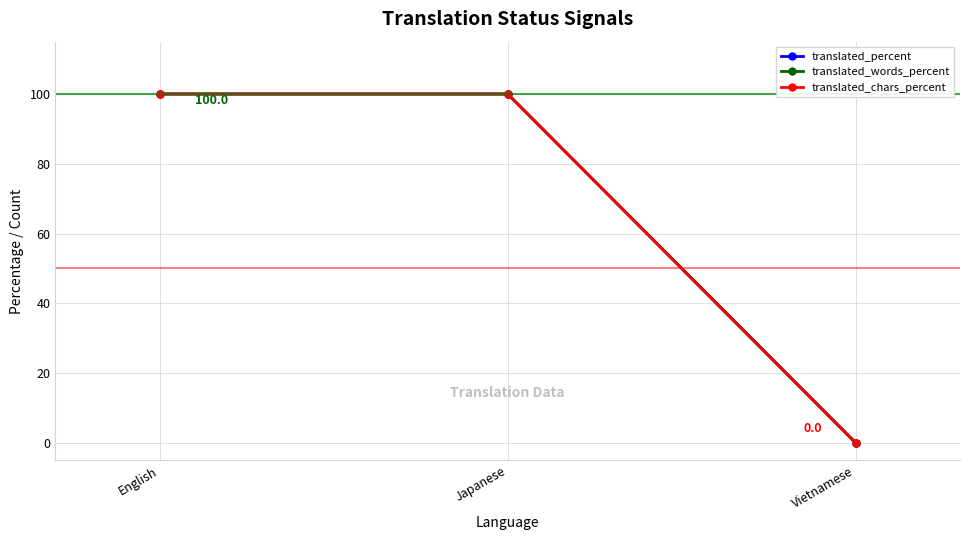

Is this an area chart (filled region under the line)?

No